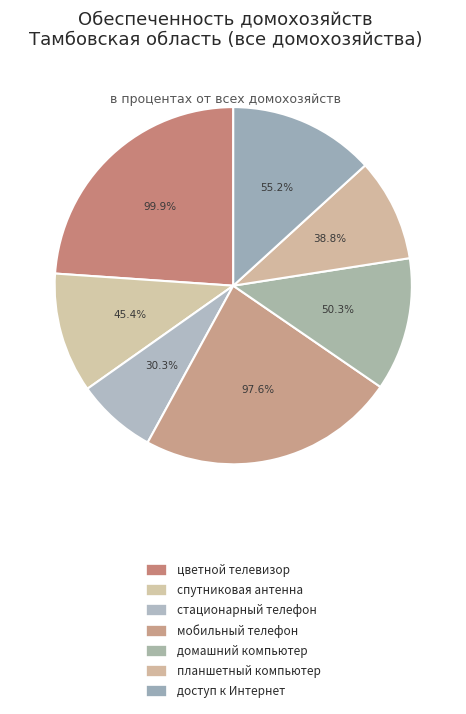

How many slices are in this pie chart?

7